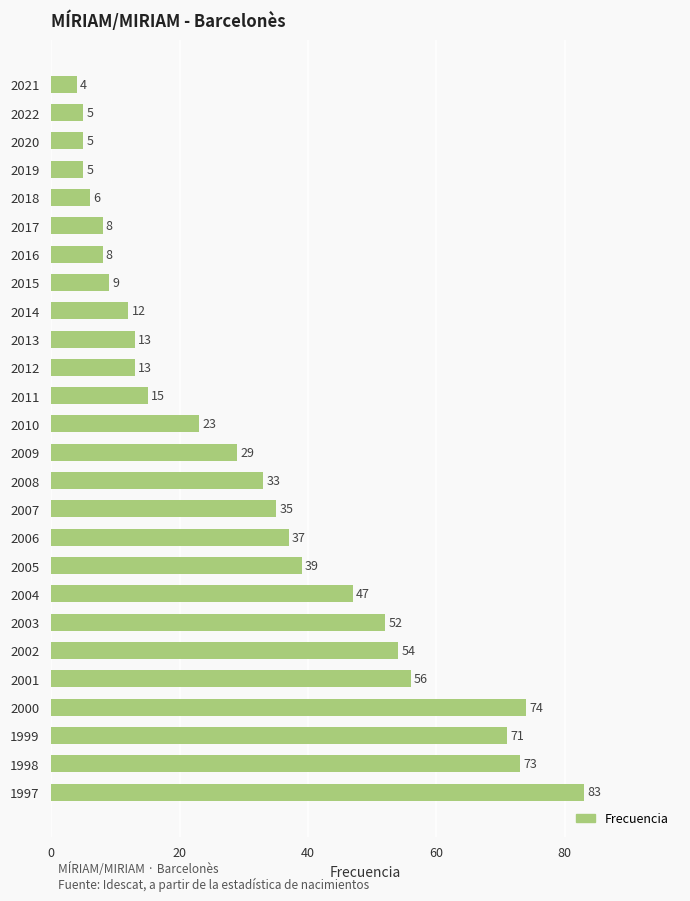

What is the change in value from 2007 to 2019?

-30